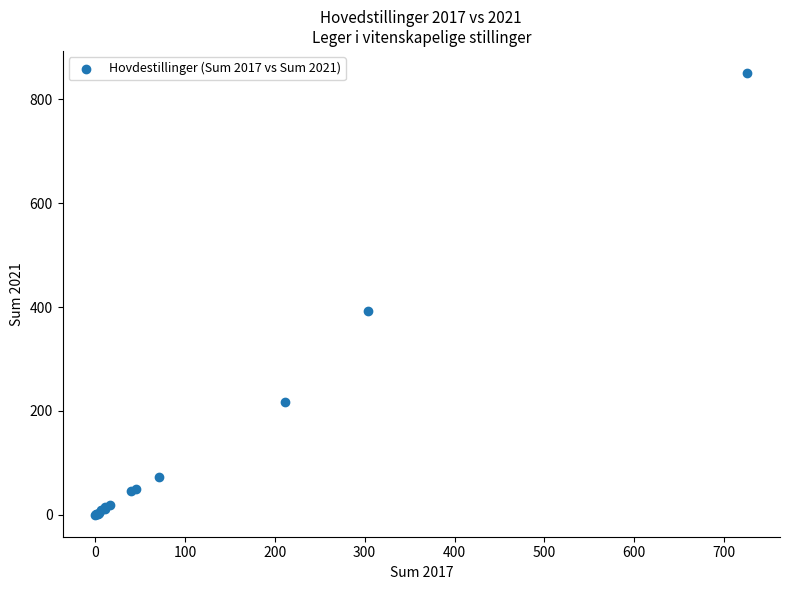

What Y value in the scatter plot is closest to 425?

392